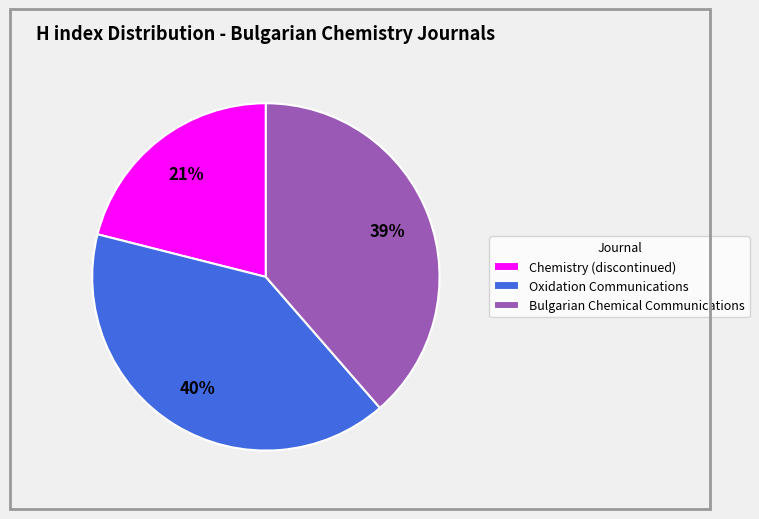

Does any single category account for the majority?

No